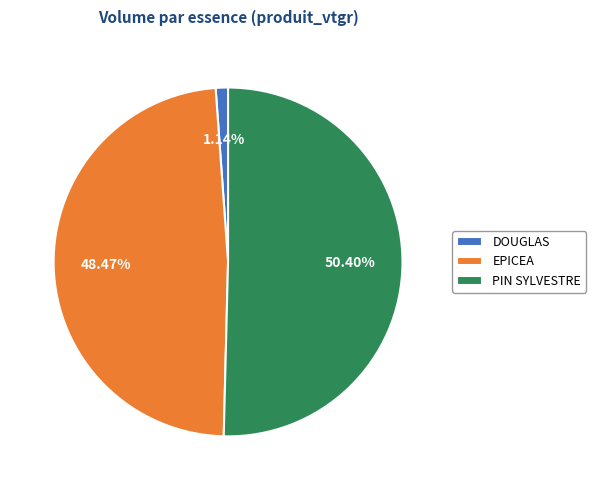

Does any single category account for the majority?

Yes